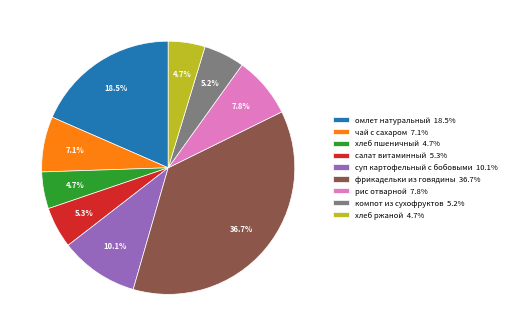

What is the ratio of the value at салат витаминный to the value at фрикадельки из говядины?

0.1